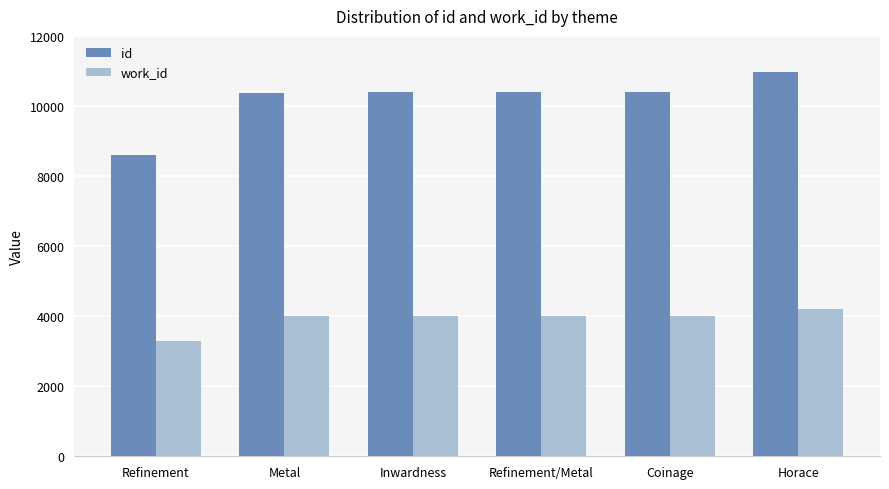

What is the difference between the work_id values at Refinement/Metal and Metal?

20